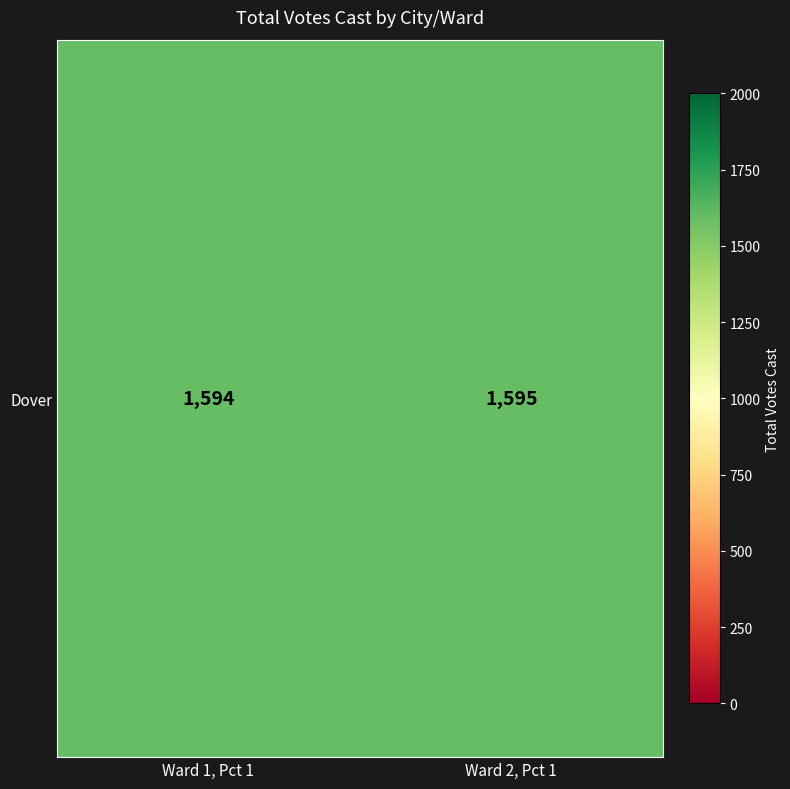

Is it true that the value at Ward 2, Pct 1 is 1595?

True